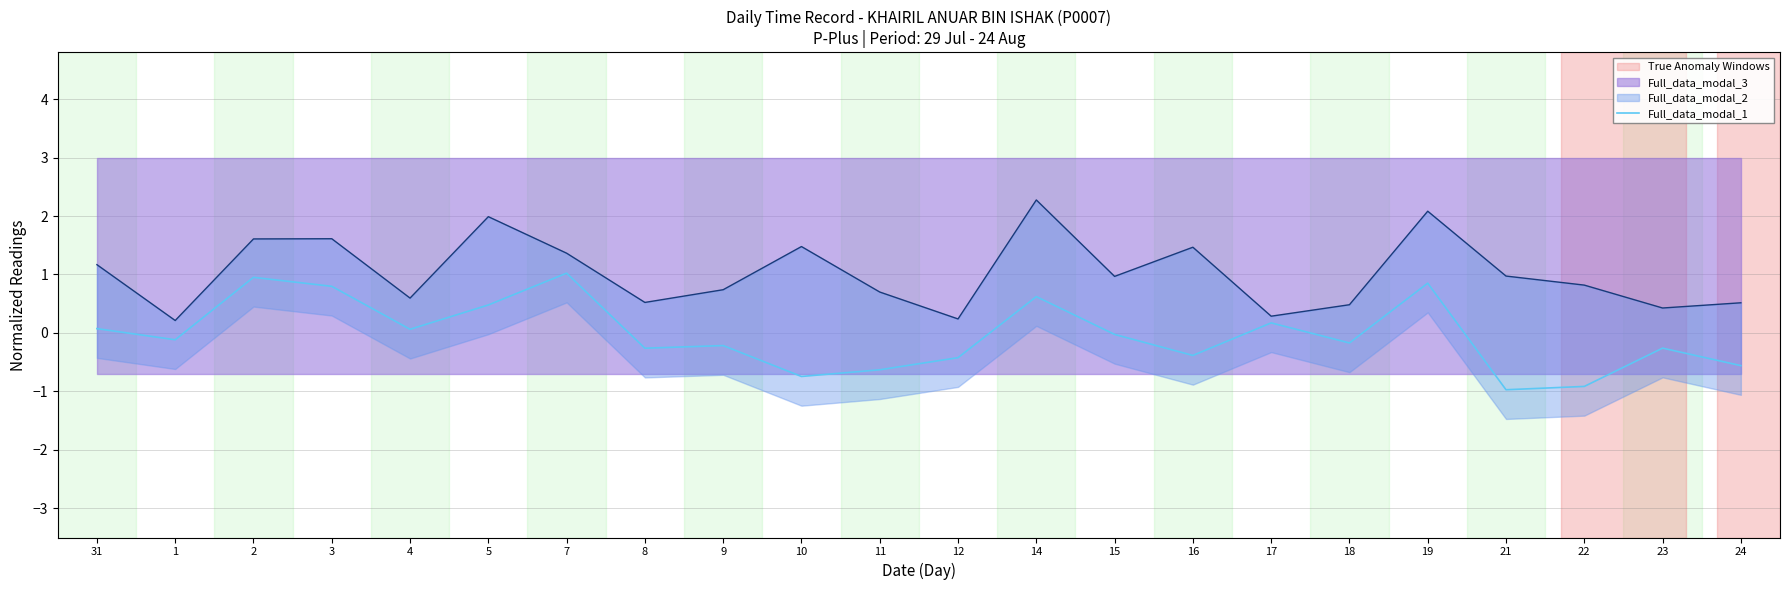

What position from the right is 17?

7